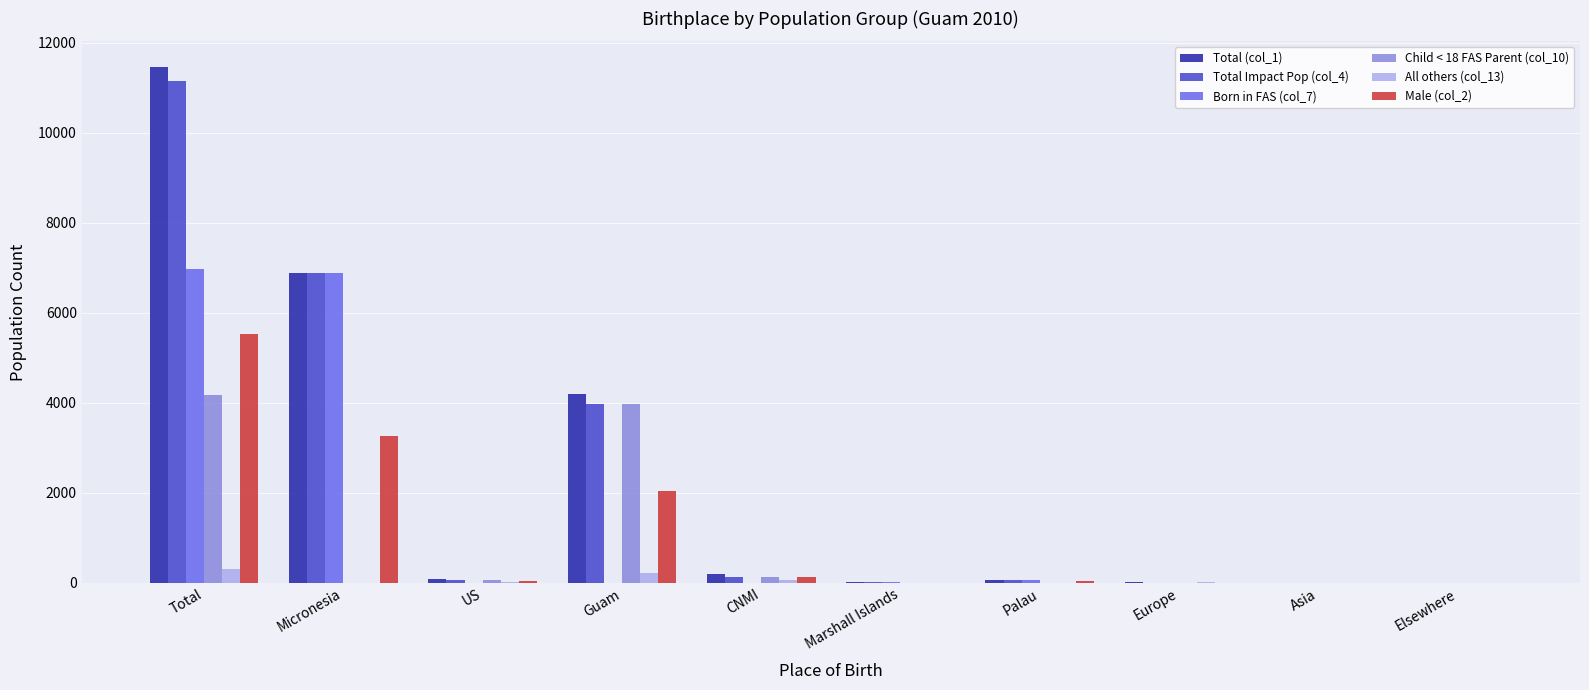

What is the total value across all series at Micronesia?

23940